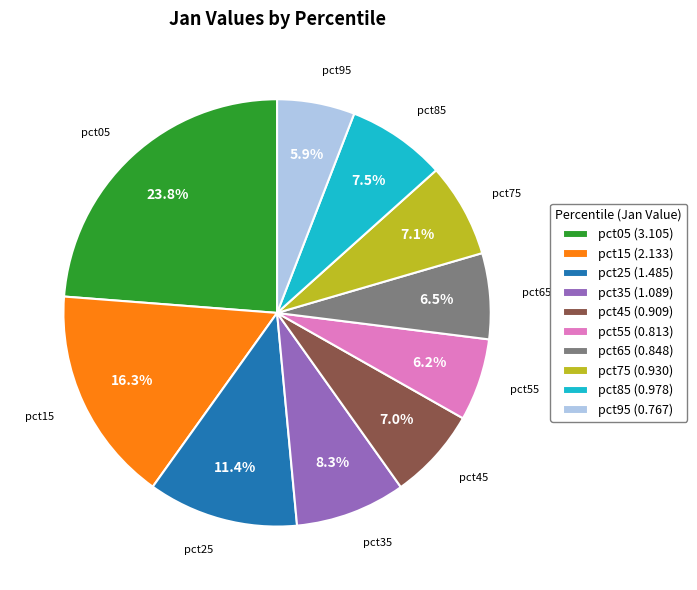

Is there any slice that represents more than half of the pie?

No